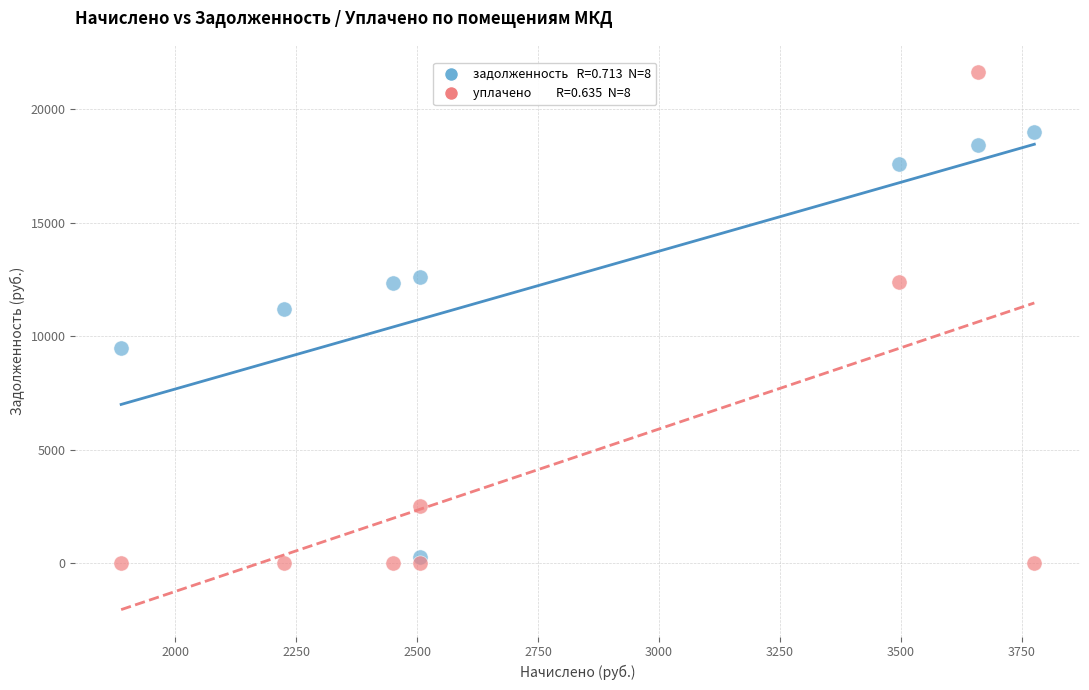

Across all series, what Y value is closest to 10832?

11196.5